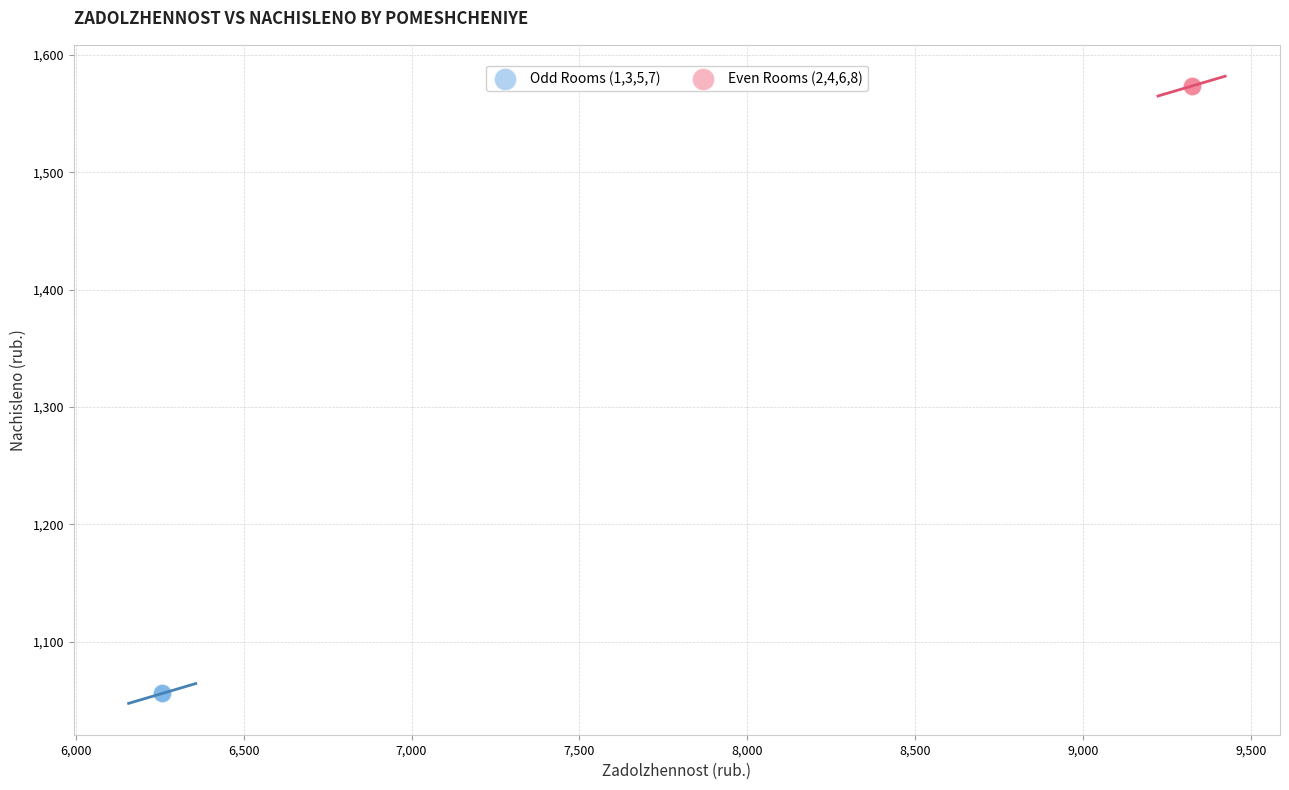

Which series contains the lowest Y value?

Odd Rooms (1,3,5,7)